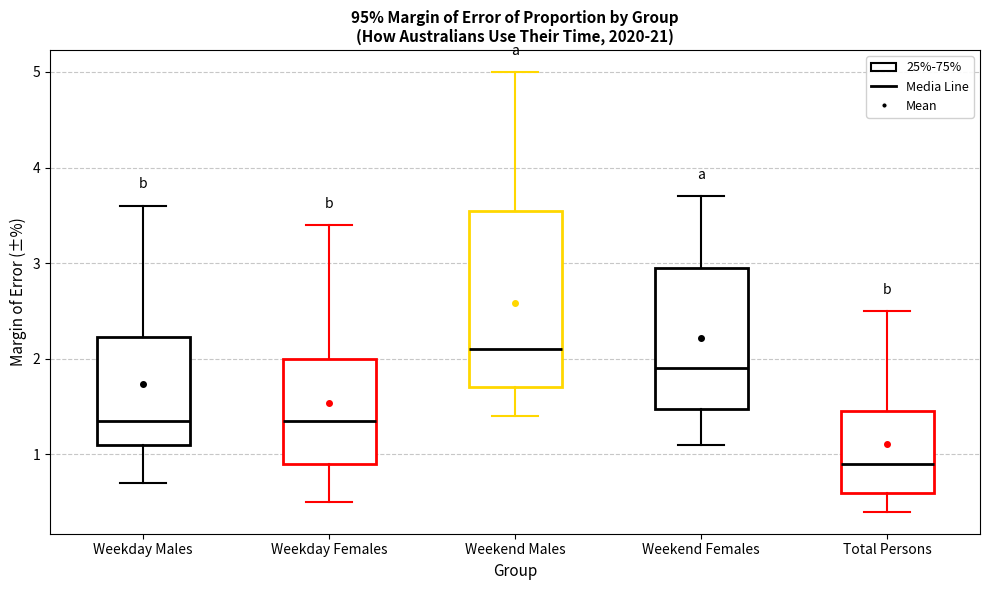

Comparing the boxes themselves (not the whiskers), which one is the tallest?

Weekend Males